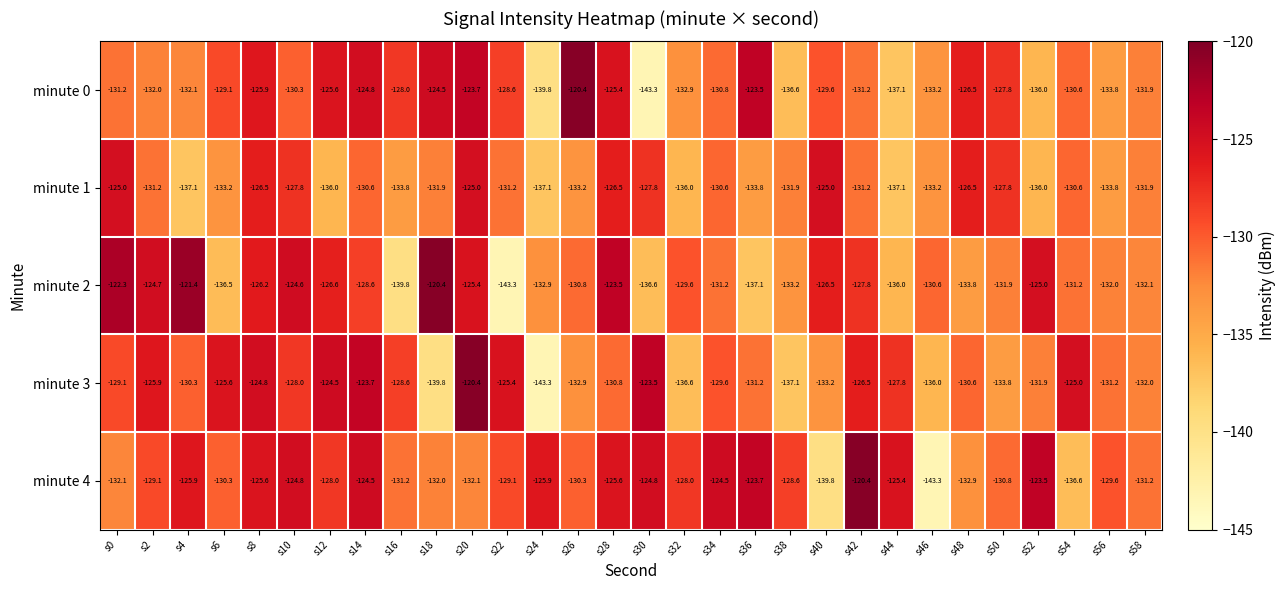

At which label does minute 3 reach its minimum?

s24